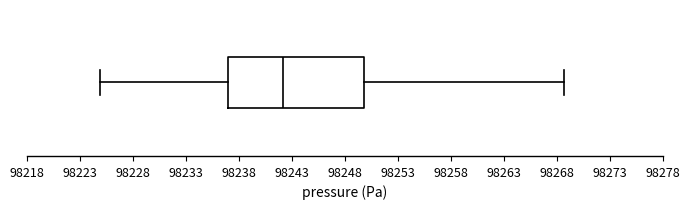

Read this box plot against the x-axis: the position of the median line, the range covered by the box, and the ends of both whiskers. The values are not printed on the chart, so give them approximately, as read against the axis.

median 98242.0, box 98237.0 to 98250.0, whiskers 98225.0 to 98268.5